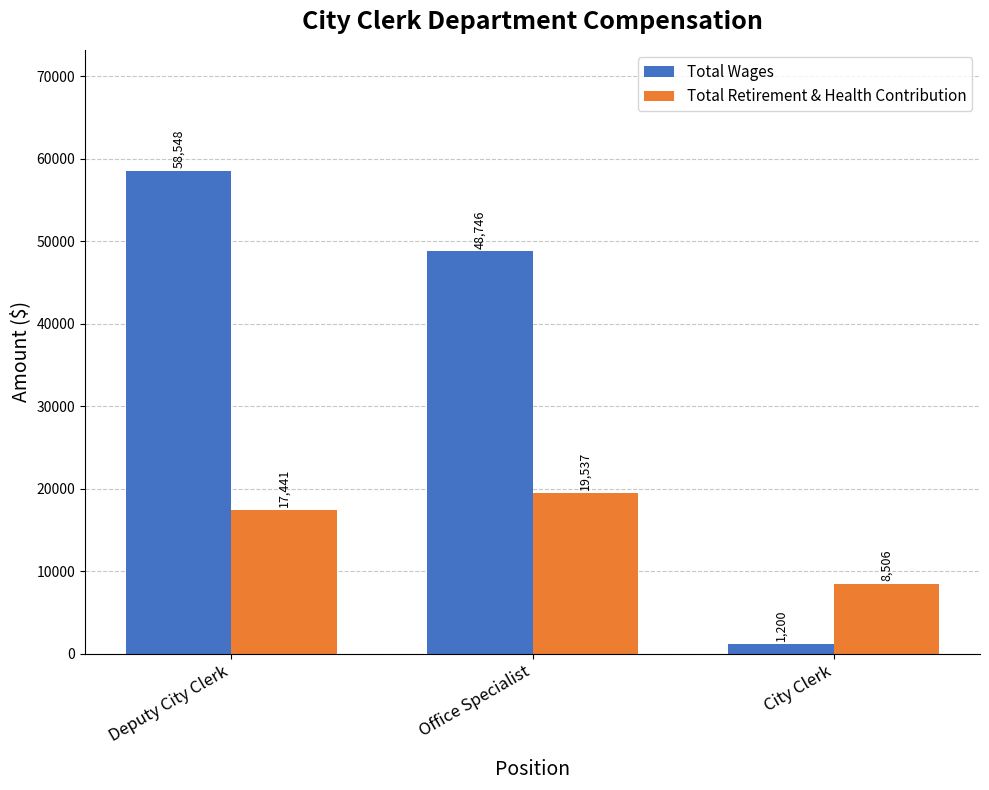

How many groups of bars are there?

3